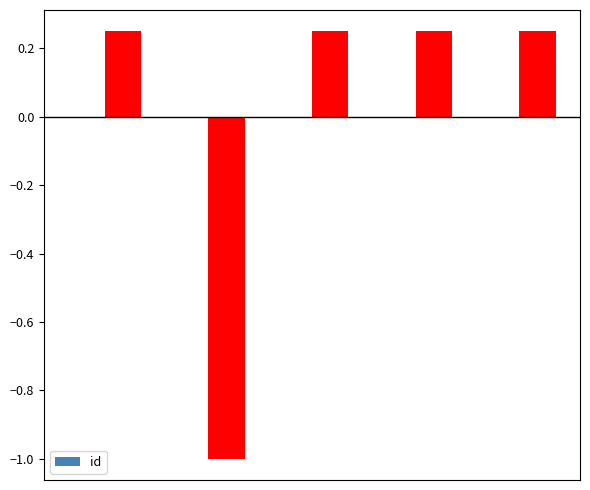

Is it true that the value at 3 is -0.0?

False